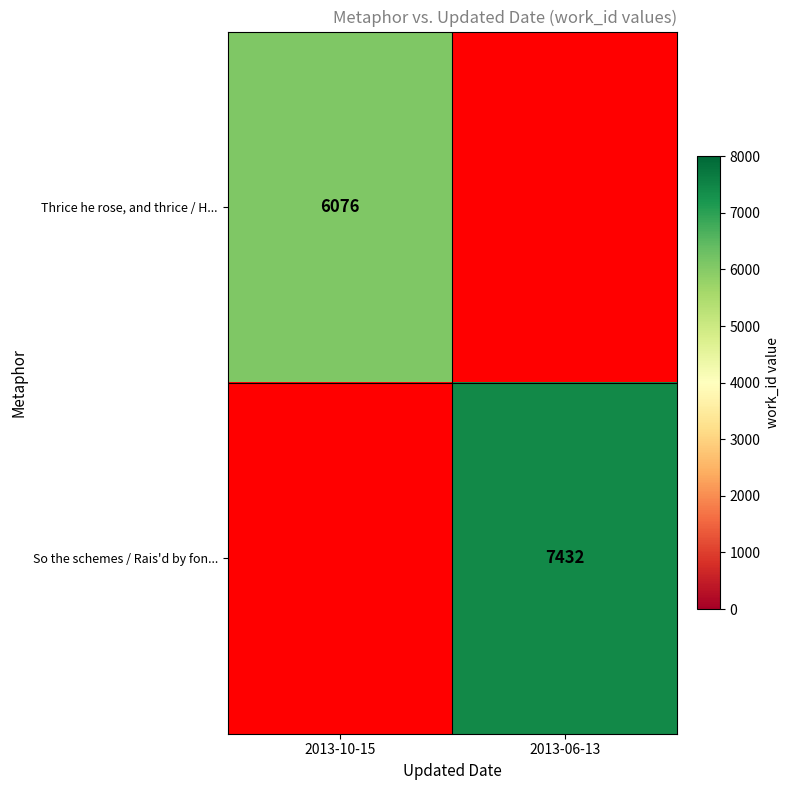

The So the schemes / Rais'd by fon... series shows 12598 at 2013-06-13. True or false?

False